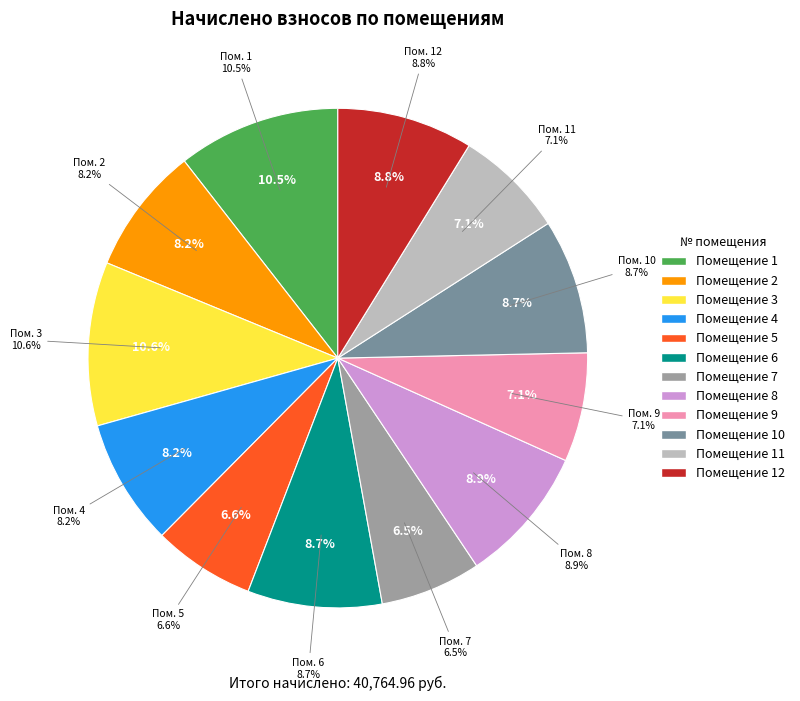

Combined, what portion of the pie is 10 and 2?

17.0%